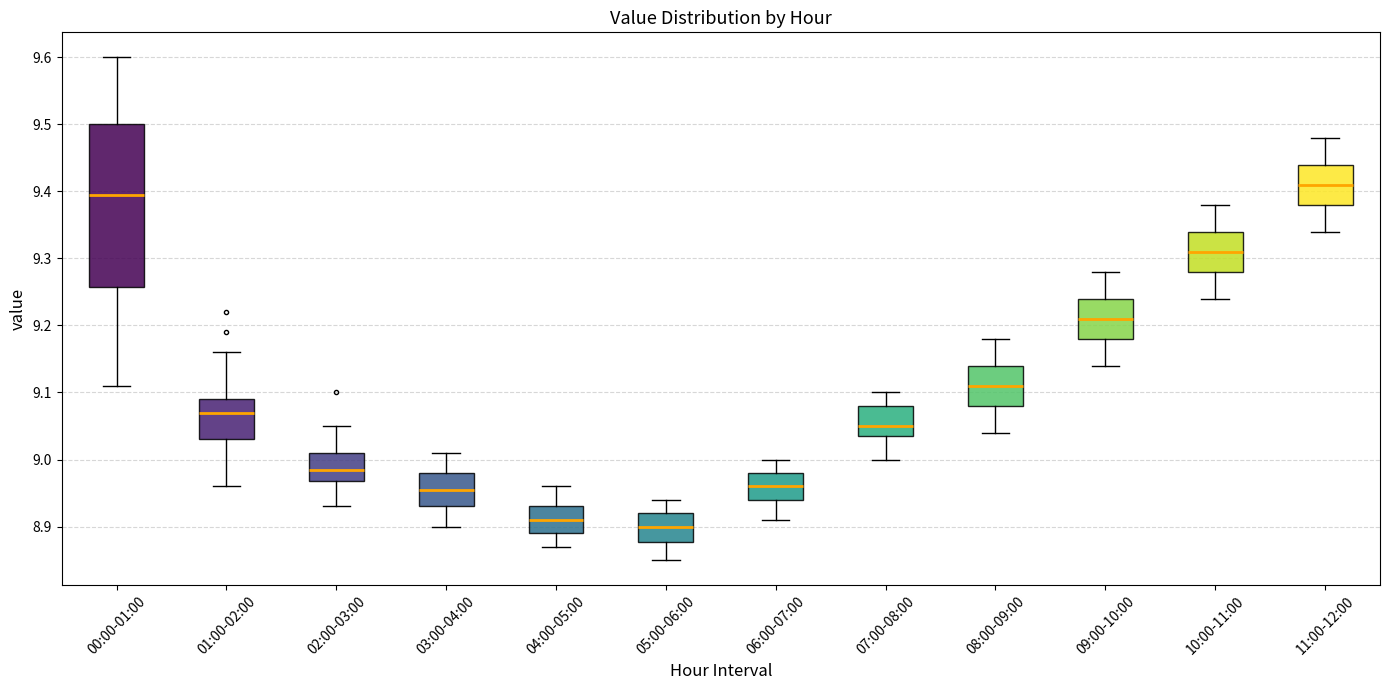

Which box has the highest median line?

11:00-12:00